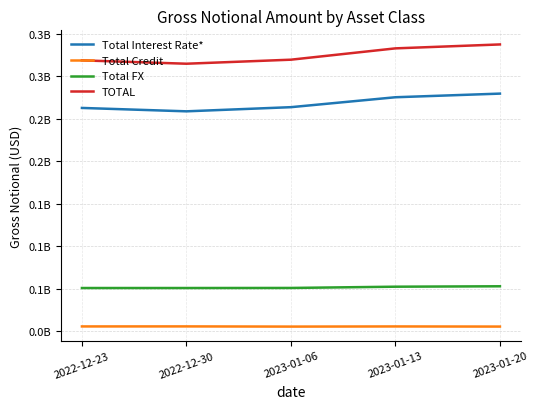

Is this an area chart (filled region under the line)?

No